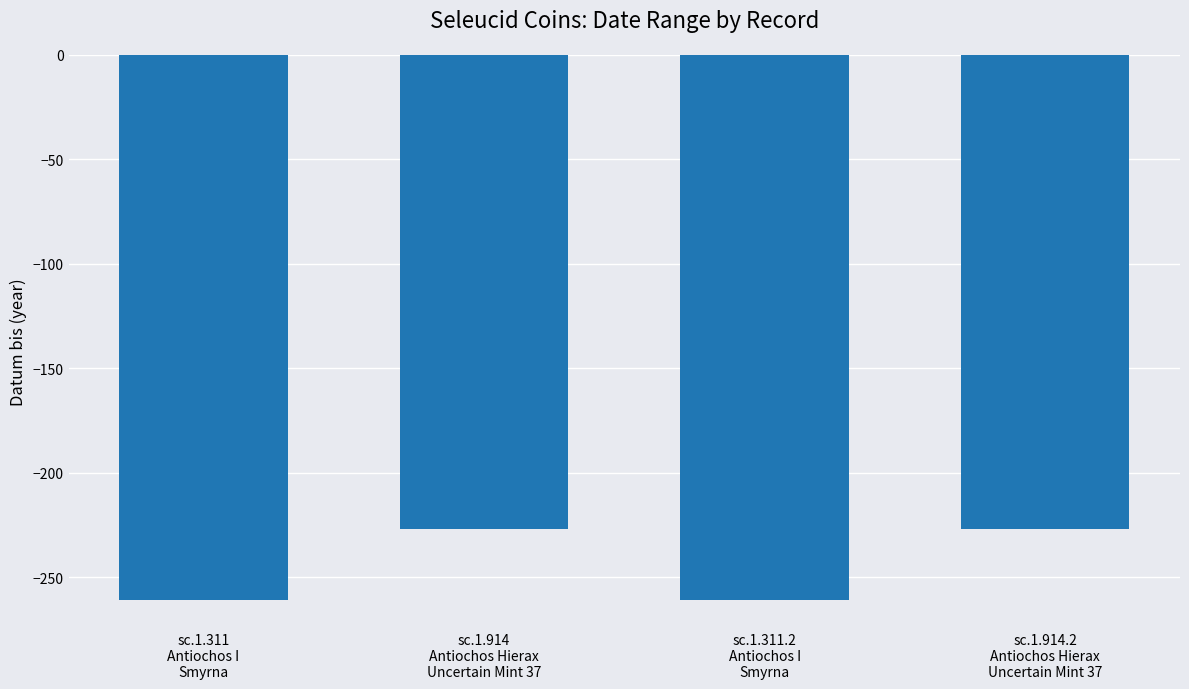

How many categories are shown in the chart?

4